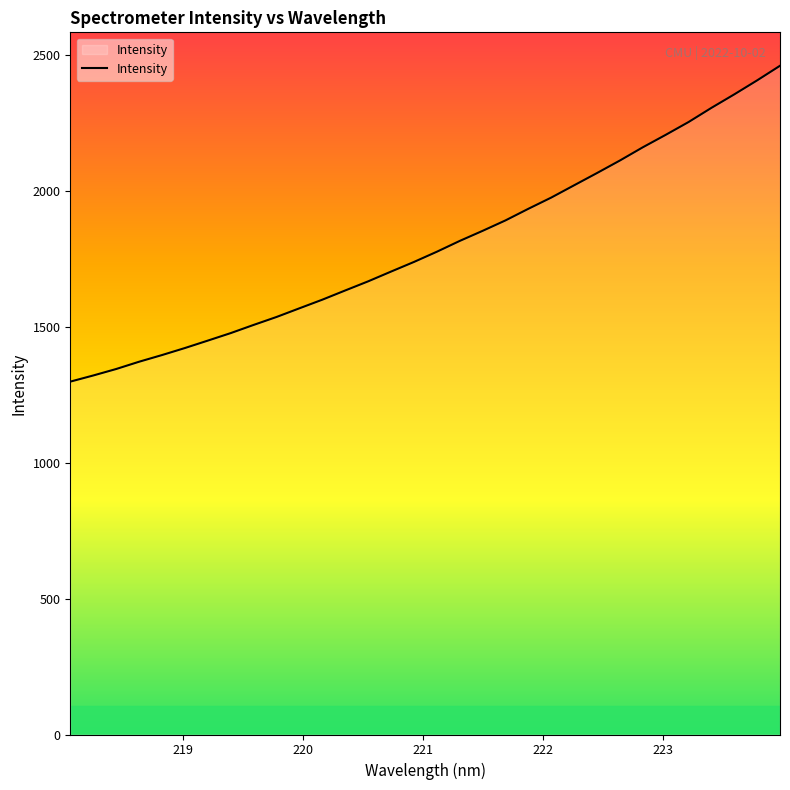

What is the greatest value displayed?

2460.2